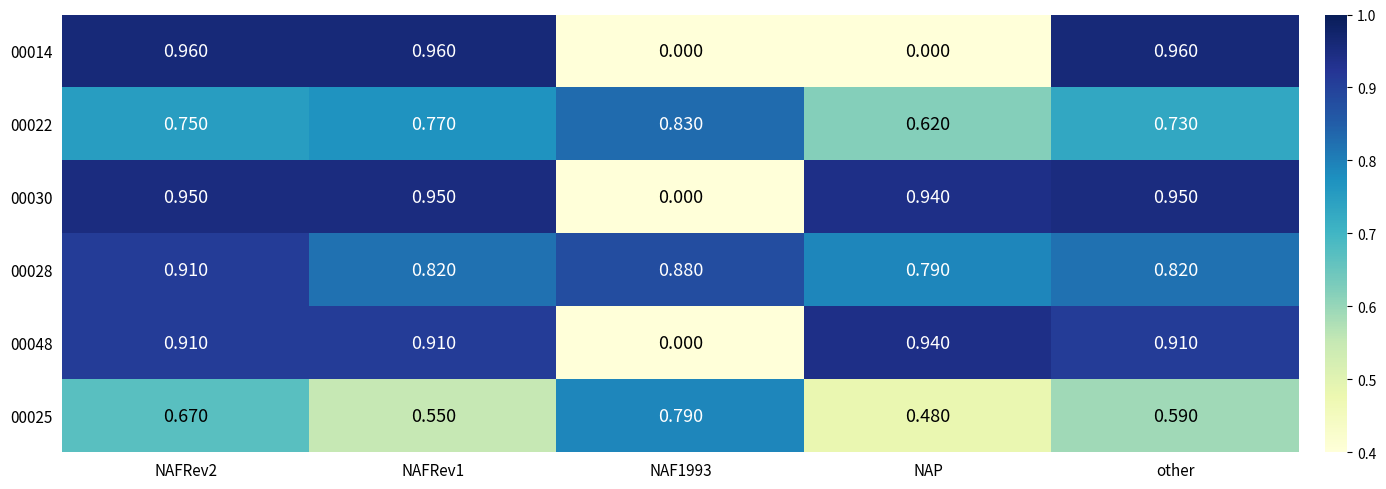

At how many categories does at least one series exceed 0?

5